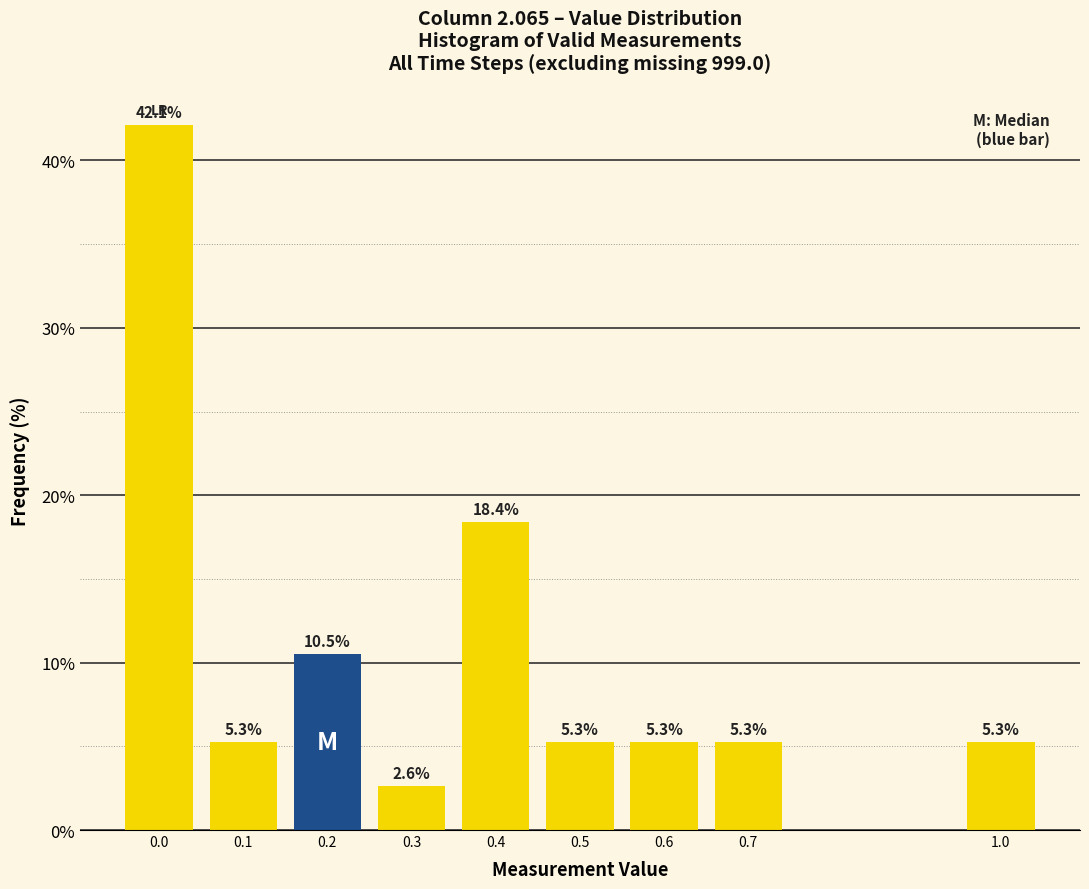

Reading left to right, list all the values displayed in this chart.

0.0=42.1	0.1=5.3	0.2=10.5	0.3=2.6	0.4=18.4	0.5=5.3	0.6=5.3	0.7=5.3	1.0=5.3